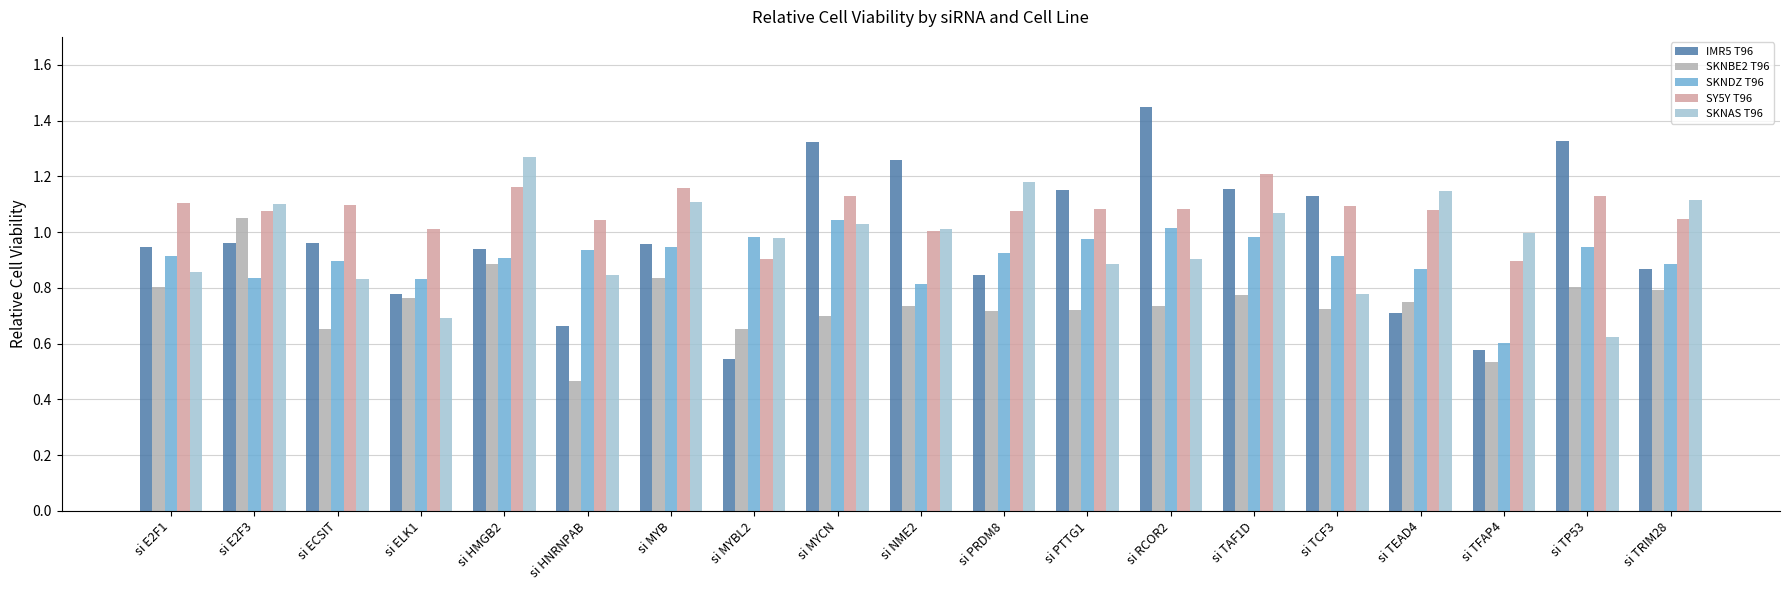

At how many categories does at least one series exceed 0?

19